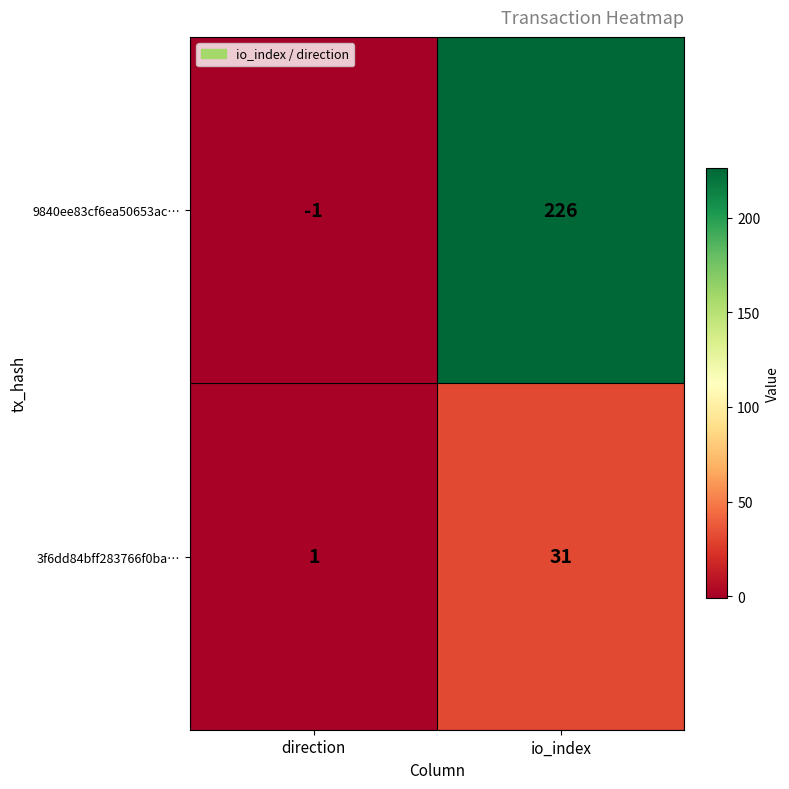

Which label corresponds to the smallest value in the chart?

direction